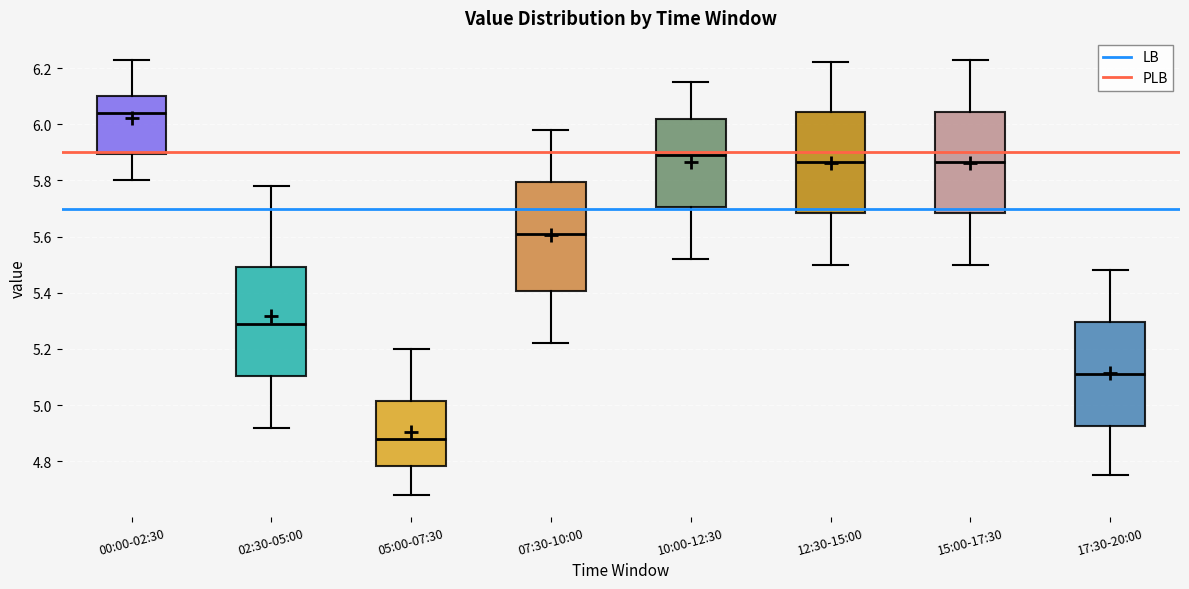

Reading left to right, read every box against the y-axis: the position of its median line, the range the box covers, and the ends of its whiskers. The values are not printed on the chart, so give them approximately, as read against the axis.

00:00-02:30: median 6.04, box 5.90 to 6.10, whiskers 5.80 to 6.24
02:30-05:00: median 5.30, box 5.10 to 5.50, whiskers 4.92 to 5.78
05:00-07:30: median 4.88, box 4.78 to 5.02, whiskers 4.68 to 5.20
07:30-10:00: median 5.62, box 5.40 to 5.80, whiskers 5.22 to 5.98
10:00-12:30: median 5.90, box 5.70 to 6.02, whiskers 5.52 to 6.16
12:30-15:00: median 5.86, box 5.68 to 6.04, whiskers 5.50 to 6.22
15:00-17:30: median 5.86, box 5.68 to 6.04, whiskers 5.50 to 6.24
17:30-20:00: median 5.12, box 4.92 to 5.30, whiskers 4.76 to 5.48